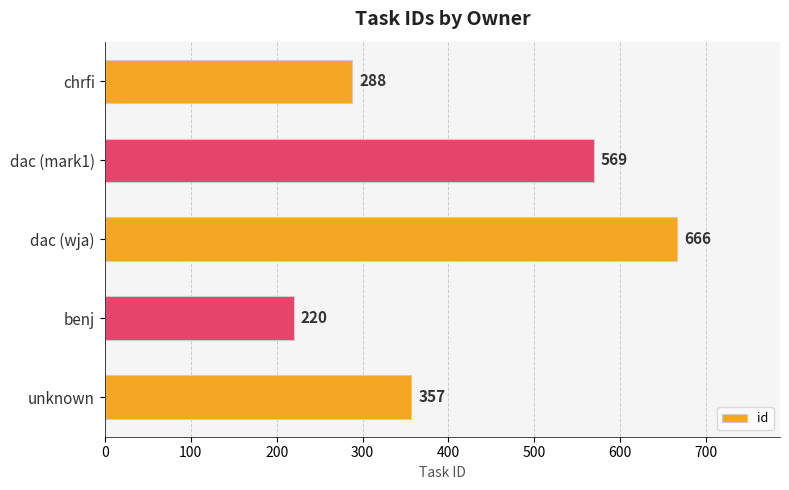

The value at dac (mark1) is 394. True or false?

False